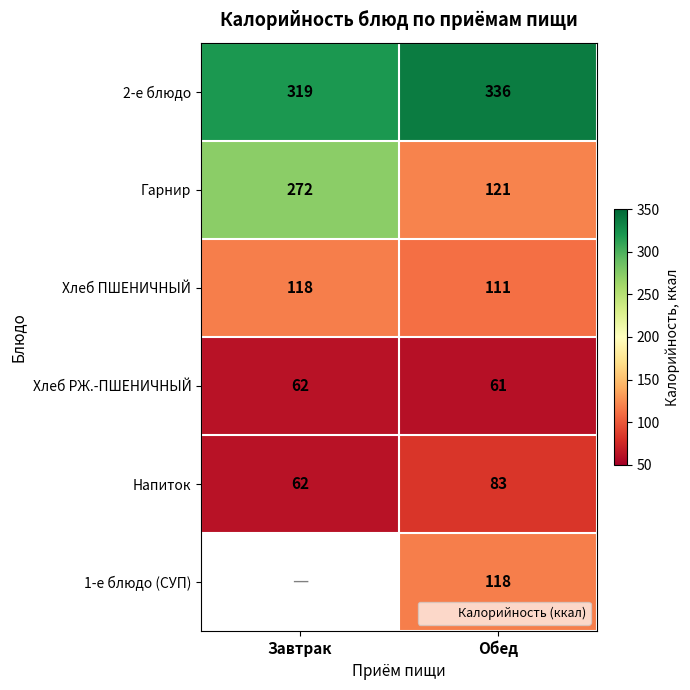

Which category has the highest value in the 2-е блюдо series?

Обед